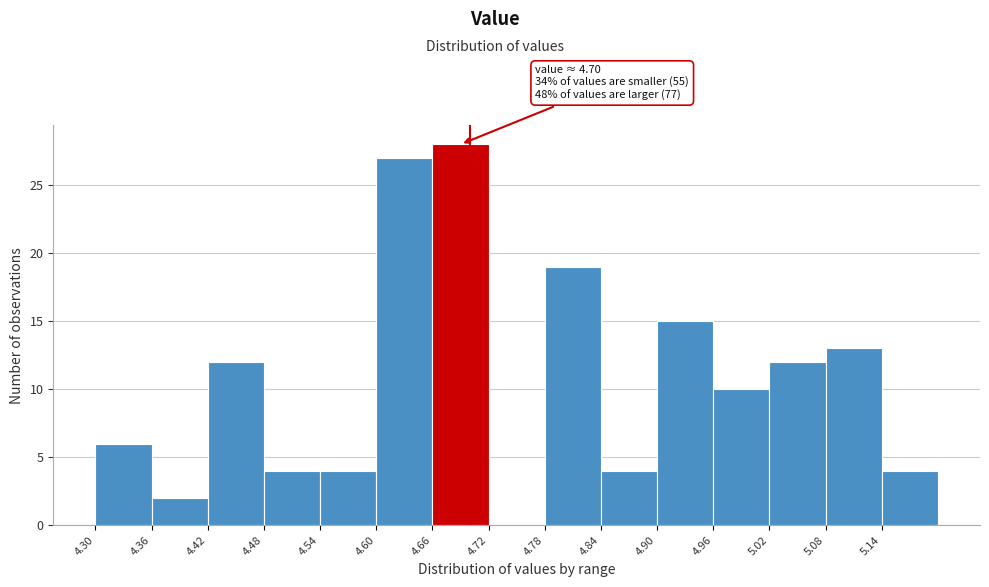

Which range on the x-axis has the tallest bar?

4.66 to 4.72